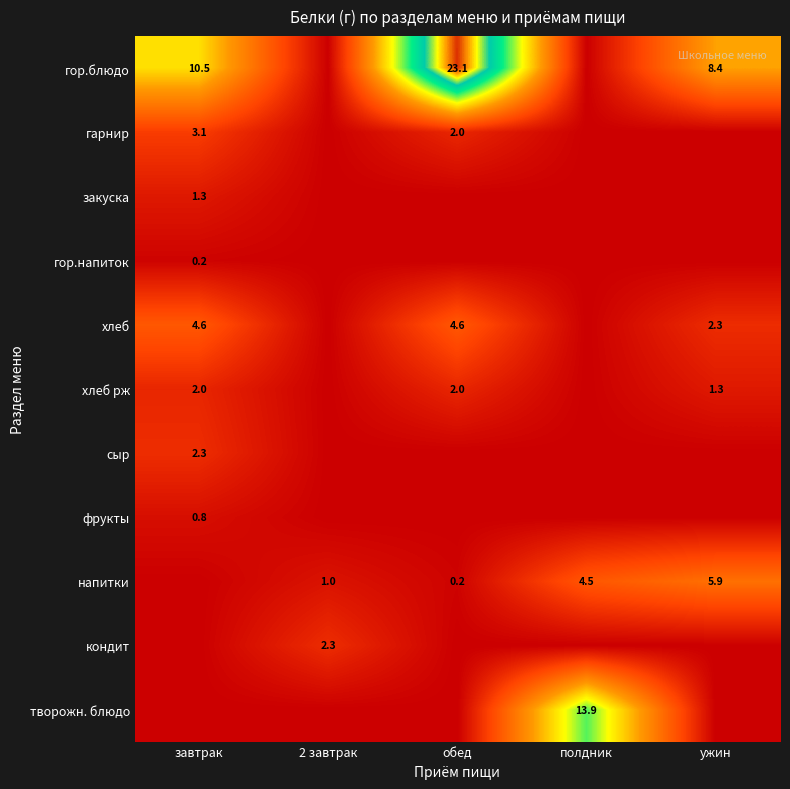

The напитки series shows 2.4 at ужин. True or false?

False